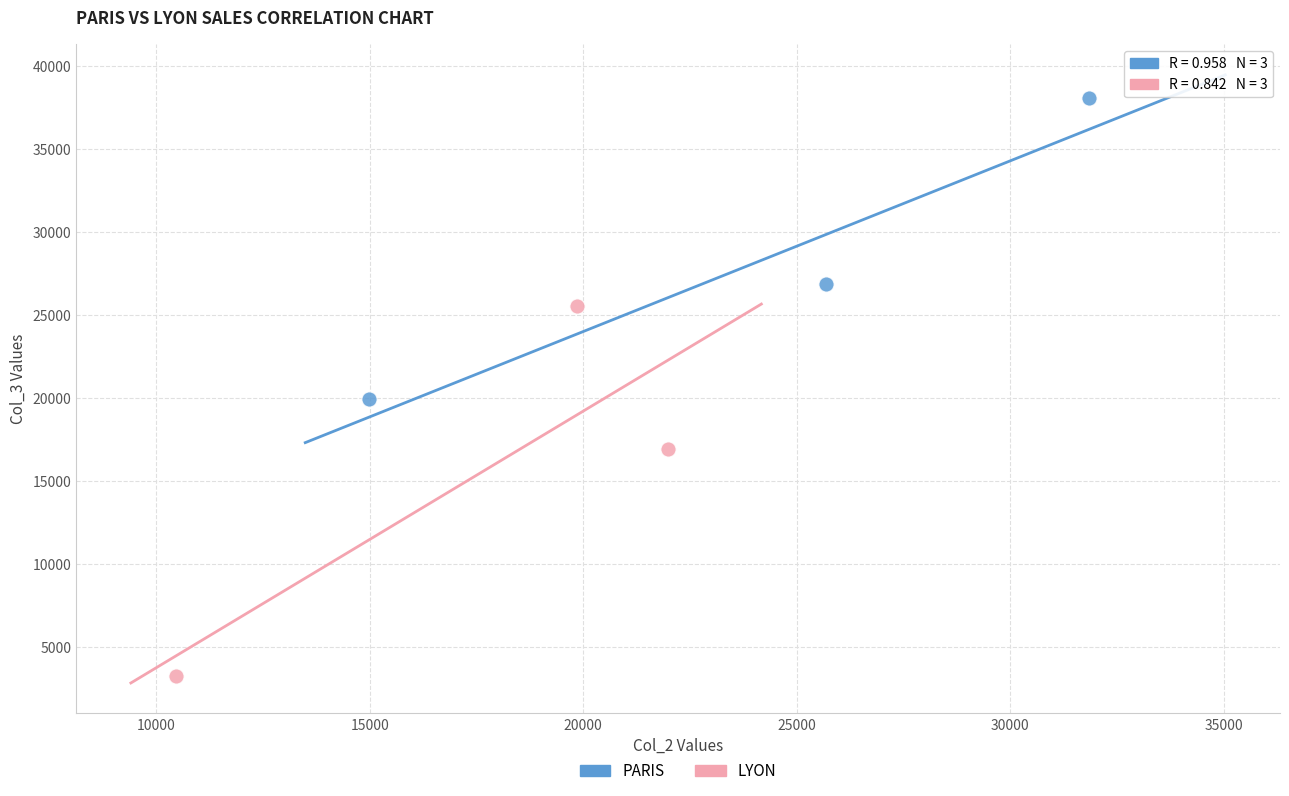

Which series contains the lowest Y value?

LYON